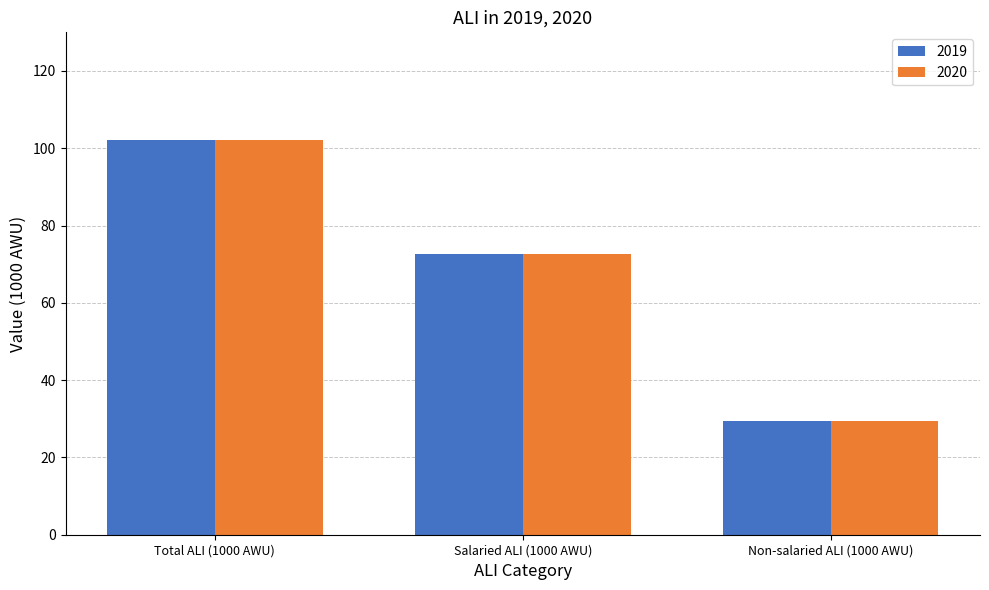

How many groups of bars are there?

3